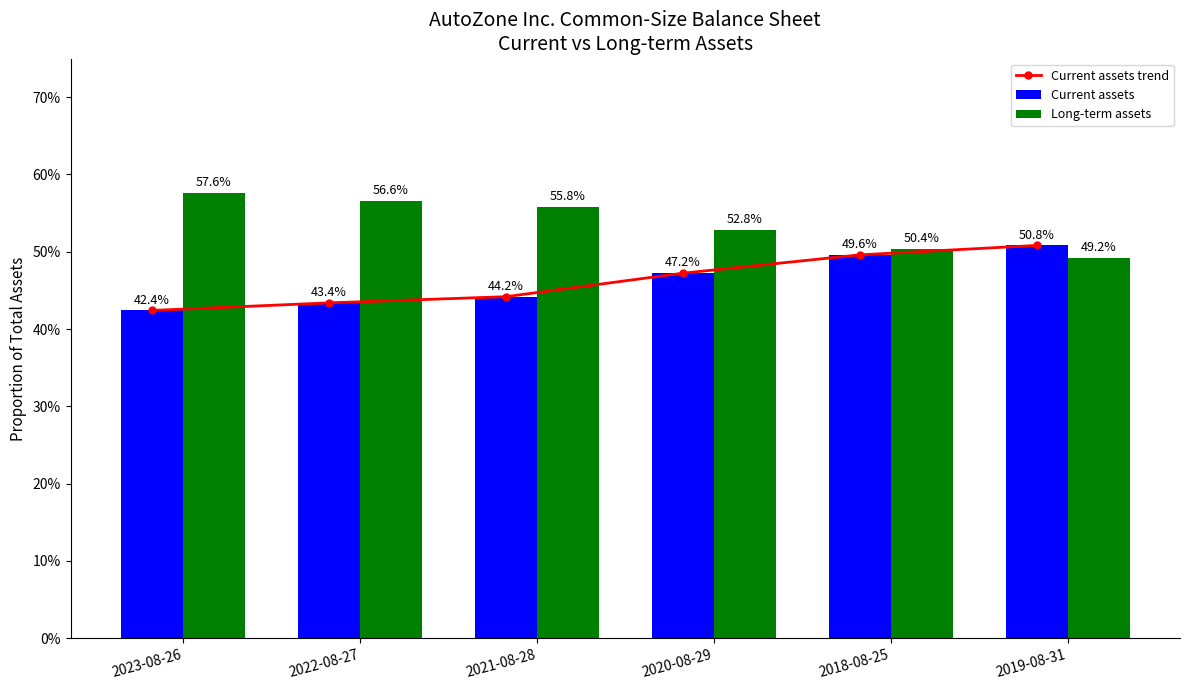

What is the value of the Current assets trend bar at the 5th from the left?

0.5